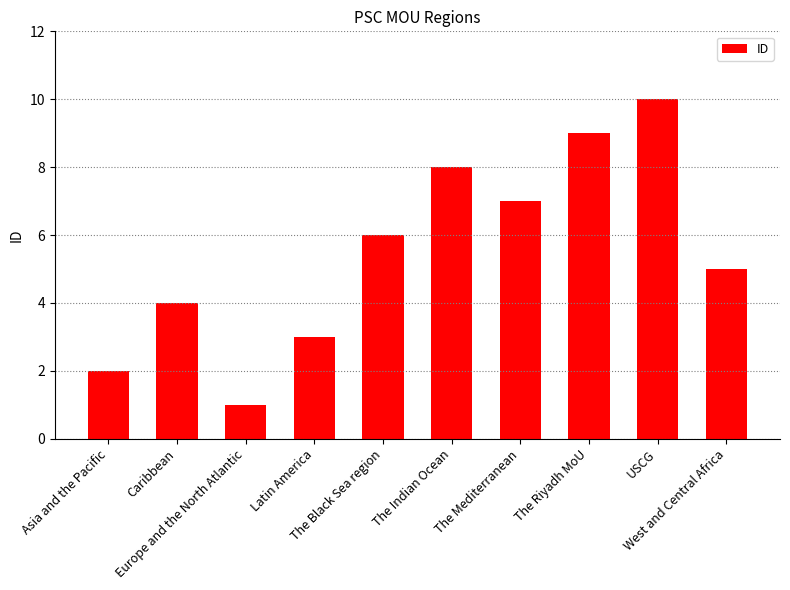

What is the average value?

6